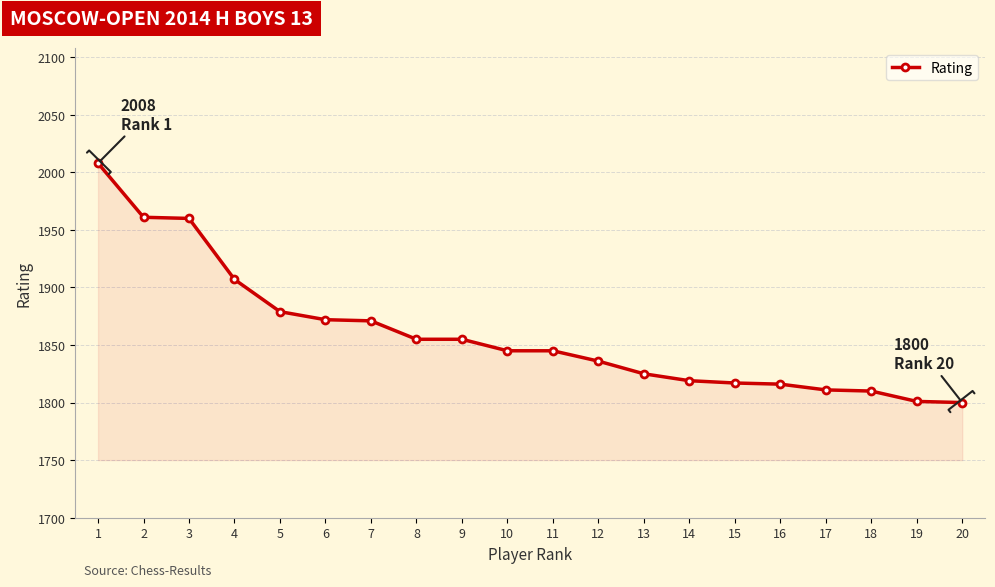

Does the chart have visible grid lines?

Yes